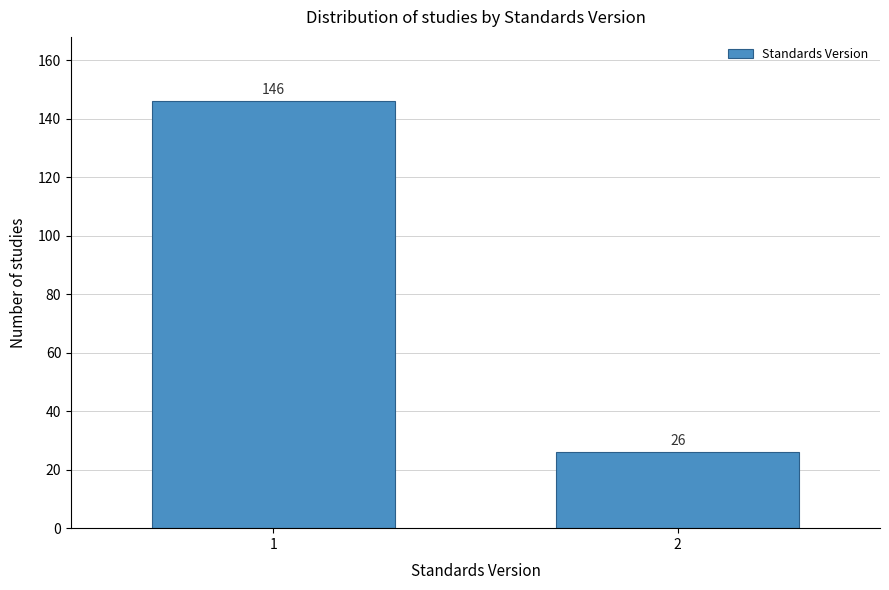

Reading left to right, extract all data points from this chart.

1=146	2=26